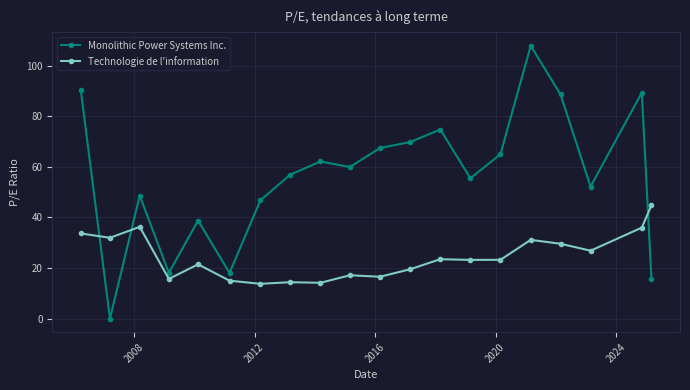

Which series has the largest total across all categories?

Monolithic Power Systems Inc.